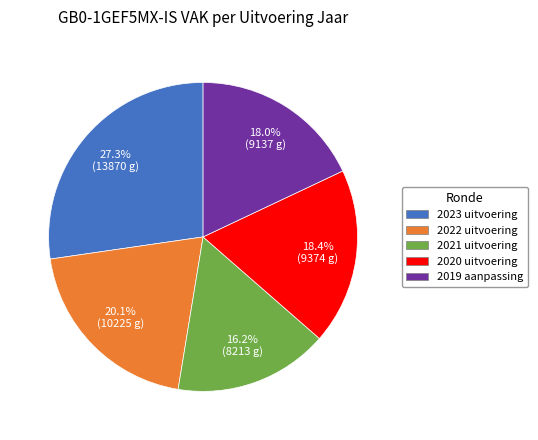

How many segments does this pie chart have?

5